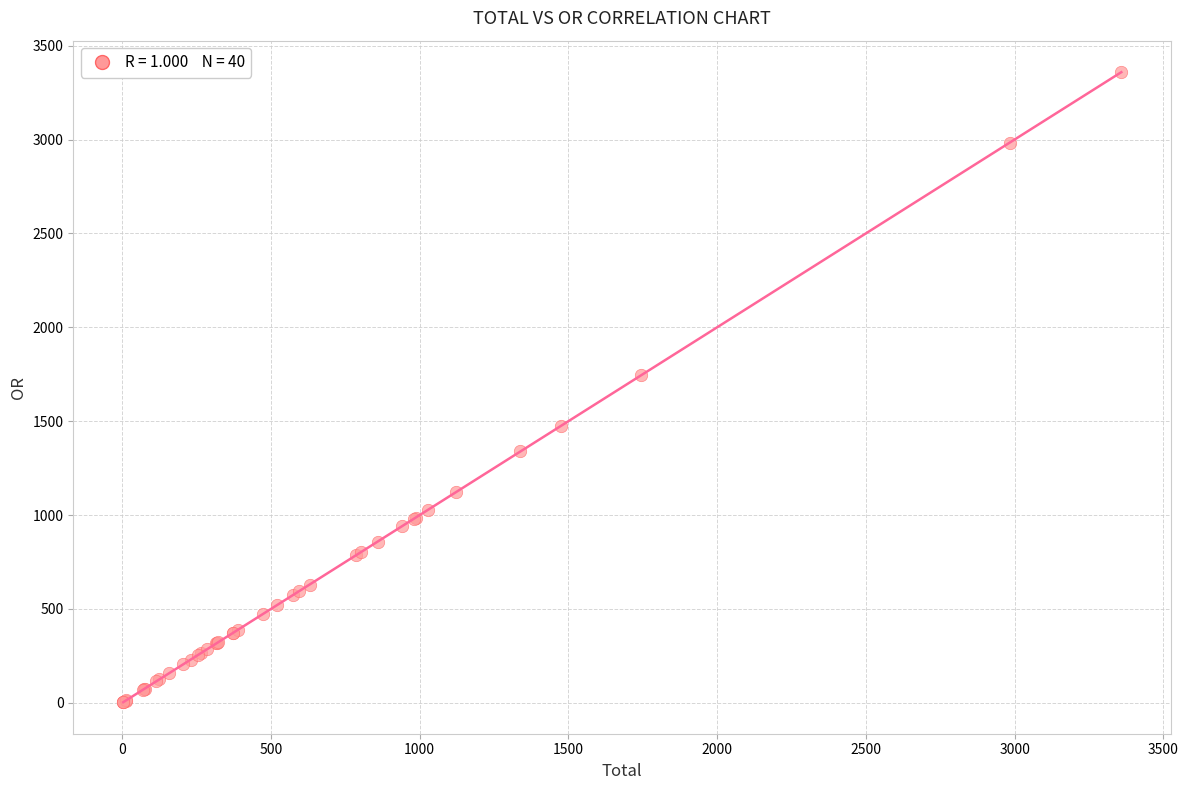

What Y value in the scatter plot is closest to 1680?

1743.8